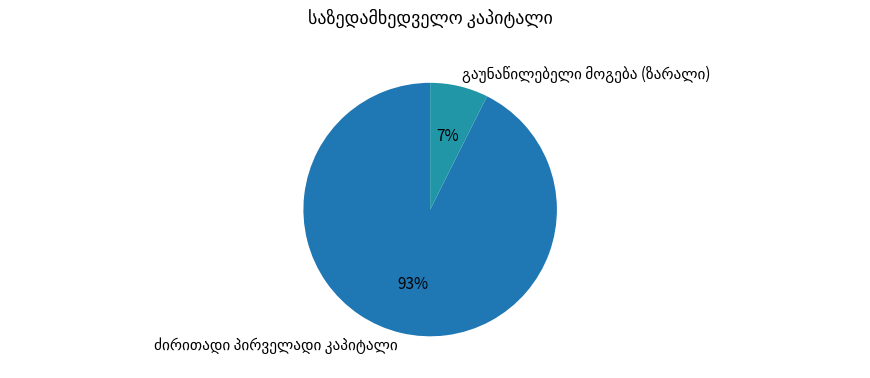

How many slices are in this pie chart?

2